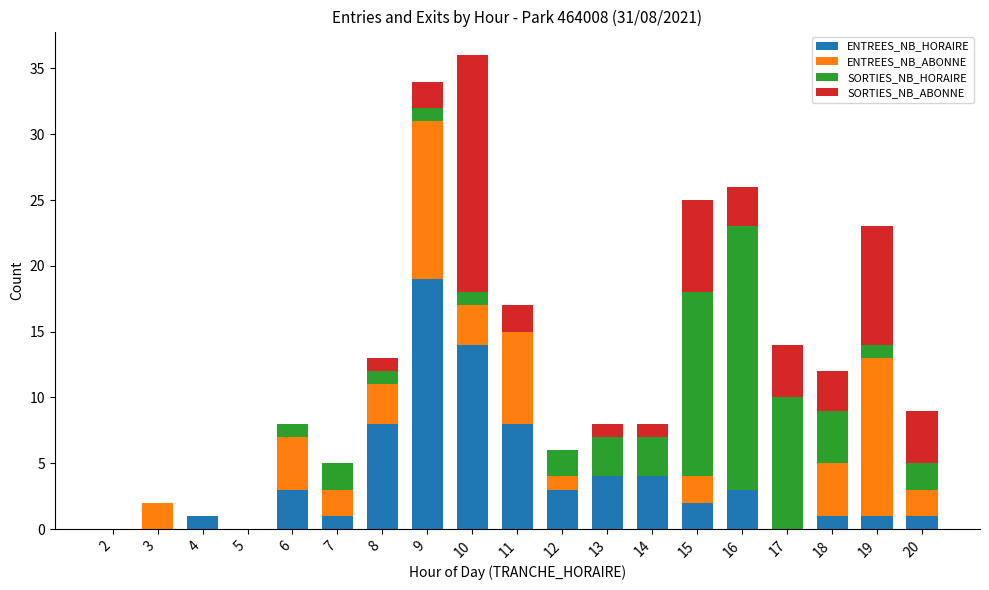

True or false: ENTREES_NB_HORAIRE has a value of 4 at 9.

False